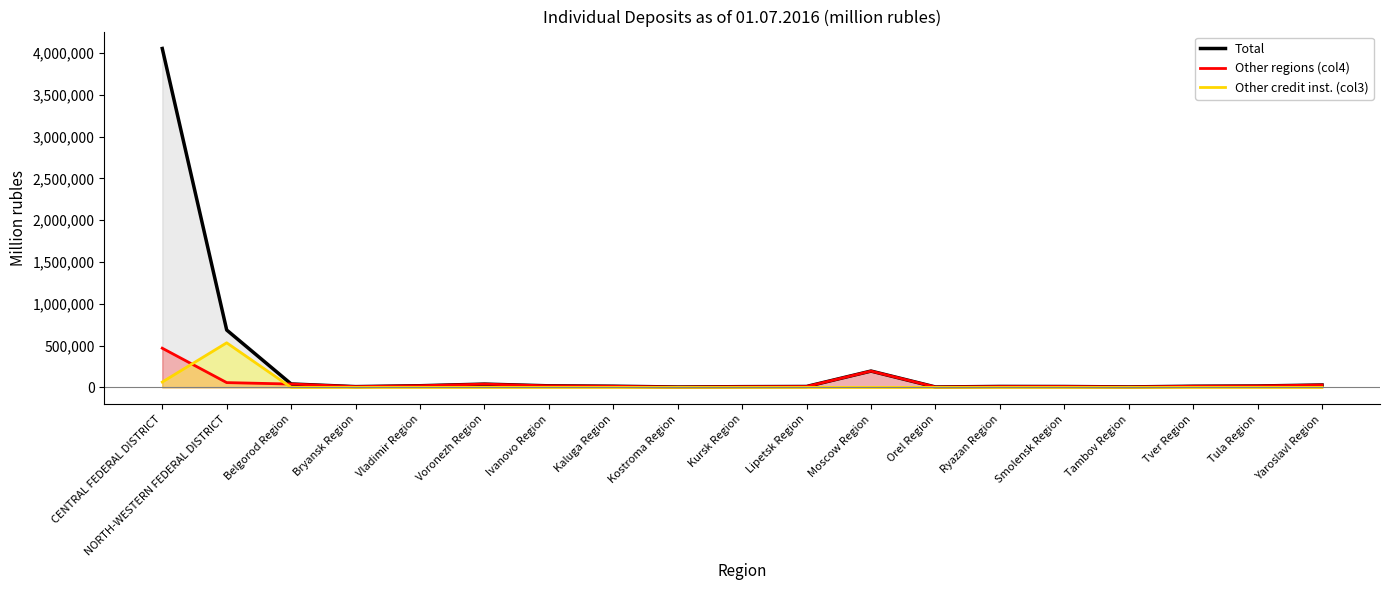

What is the difference between the Total values at Kostroma Region and Kaluga Region?

9499